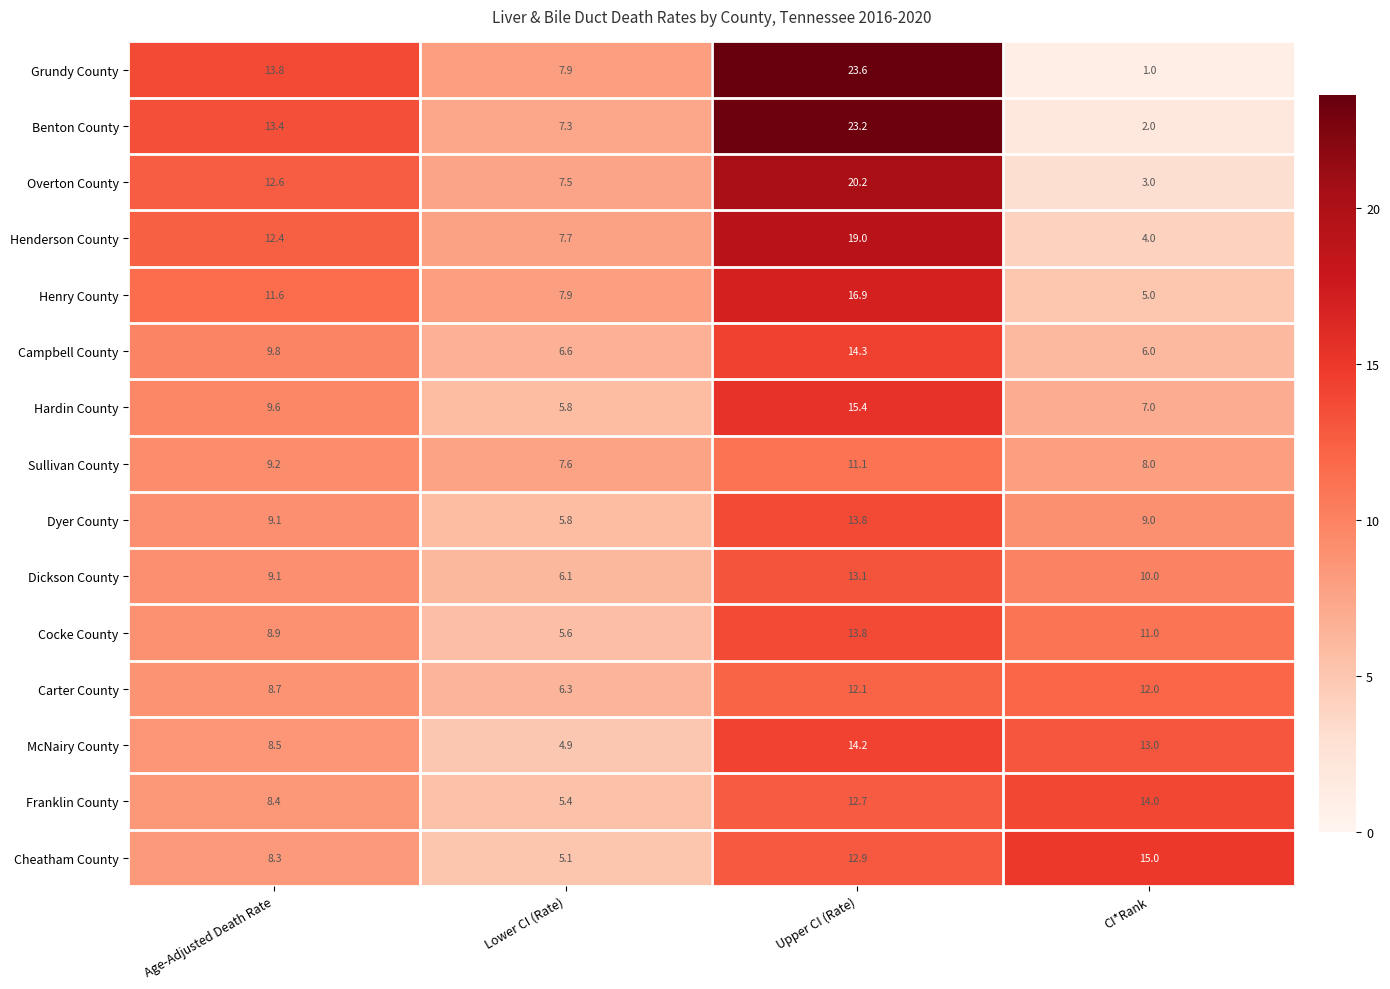

Which series has the largest total across all categories?

Grundy County